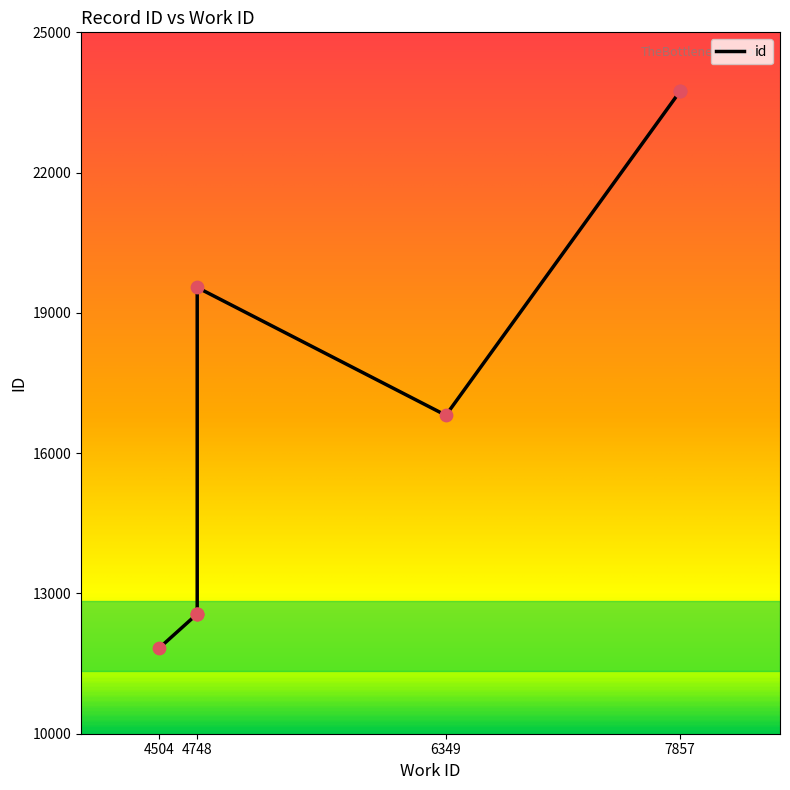

What is the change in value from 4504 to 4748?

+7710